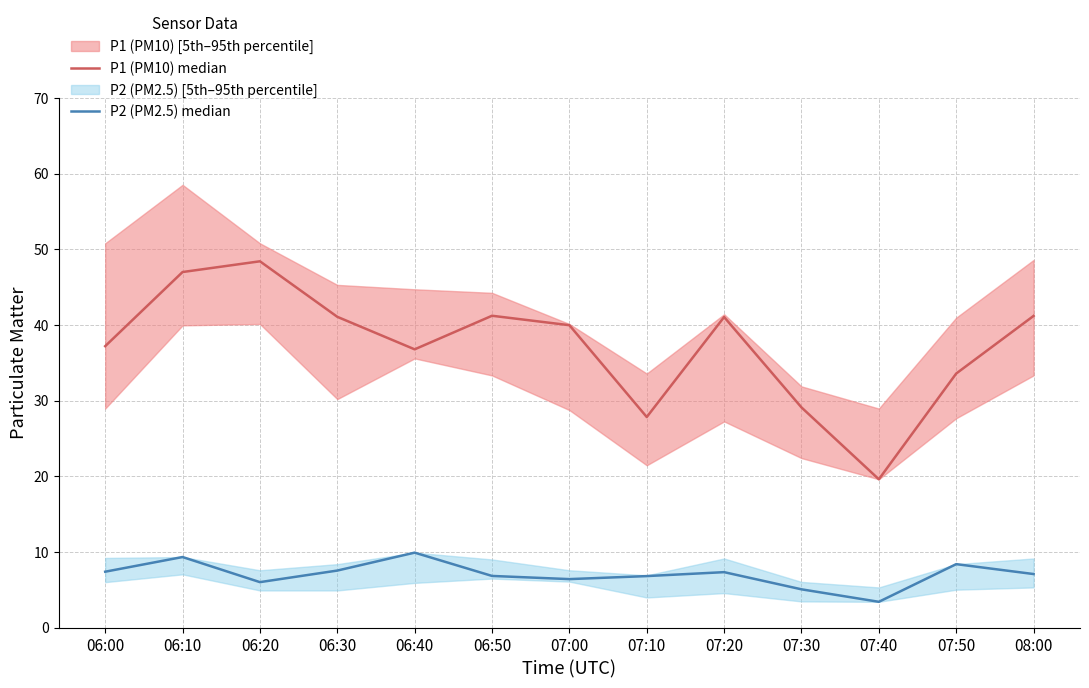

List the labels in order of P1 (PM10) median value, largest first.

06:20, 06:10, 06:50, 08:00, 06:30, 07:20, 07:00, 06:00, 06:40, 07:50, 07:30, 07:10, 07:40